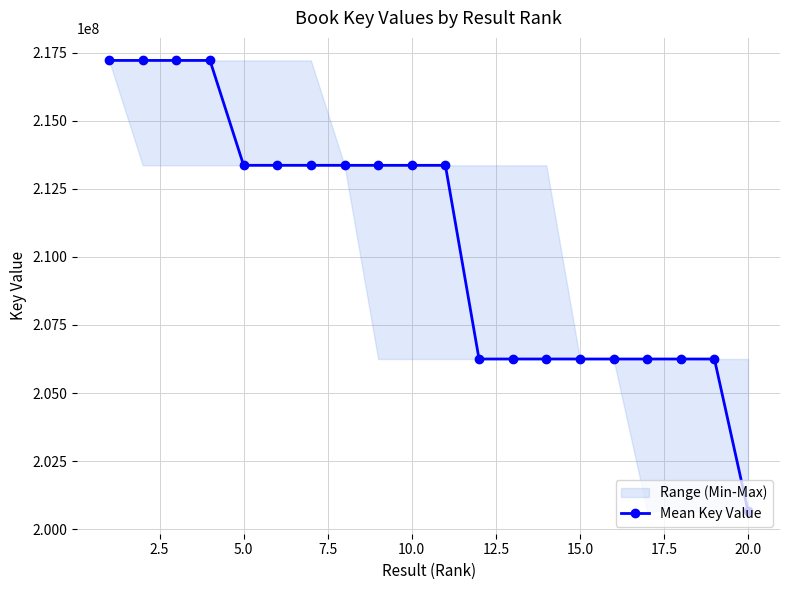

What is the minimum value for Mean Key Value?

200658351